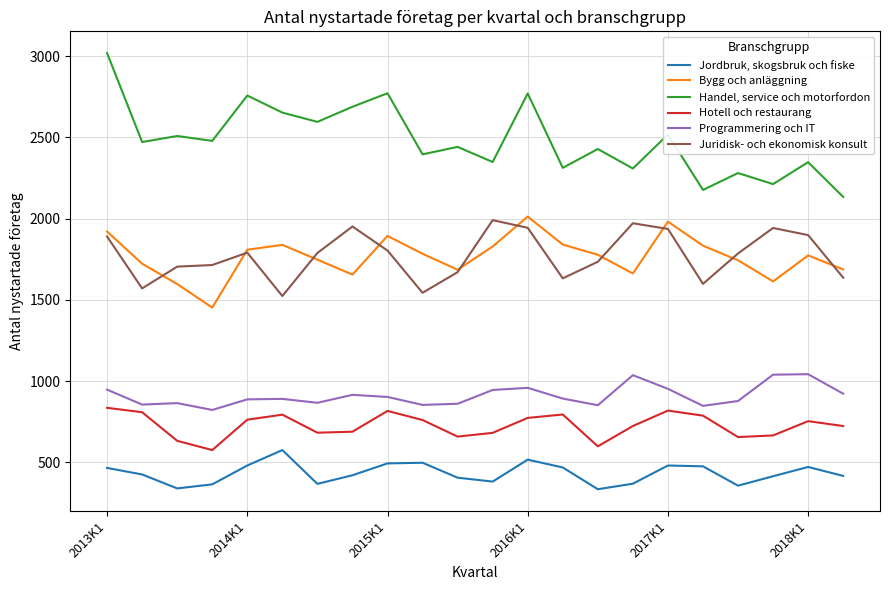

True or false: Handel, service och motorfordon and Hotell och restaurang intersect in this chart.

False